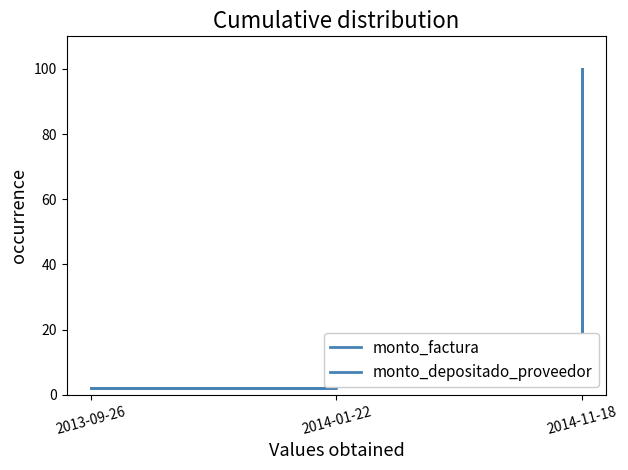

What is the greatest value displayed?

100.0